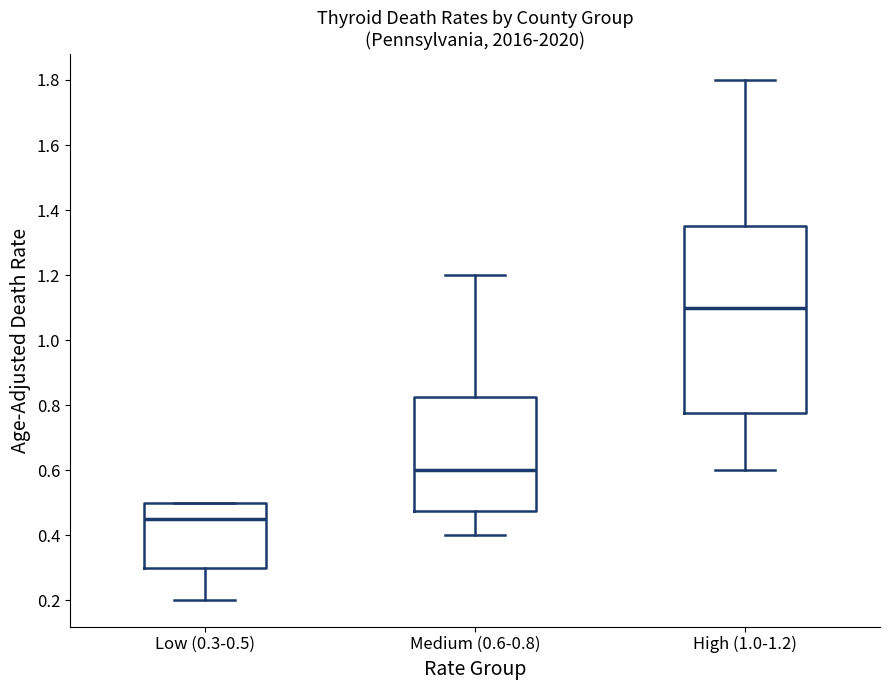

Which box's median line is the highest?

High (1.0-1.2)